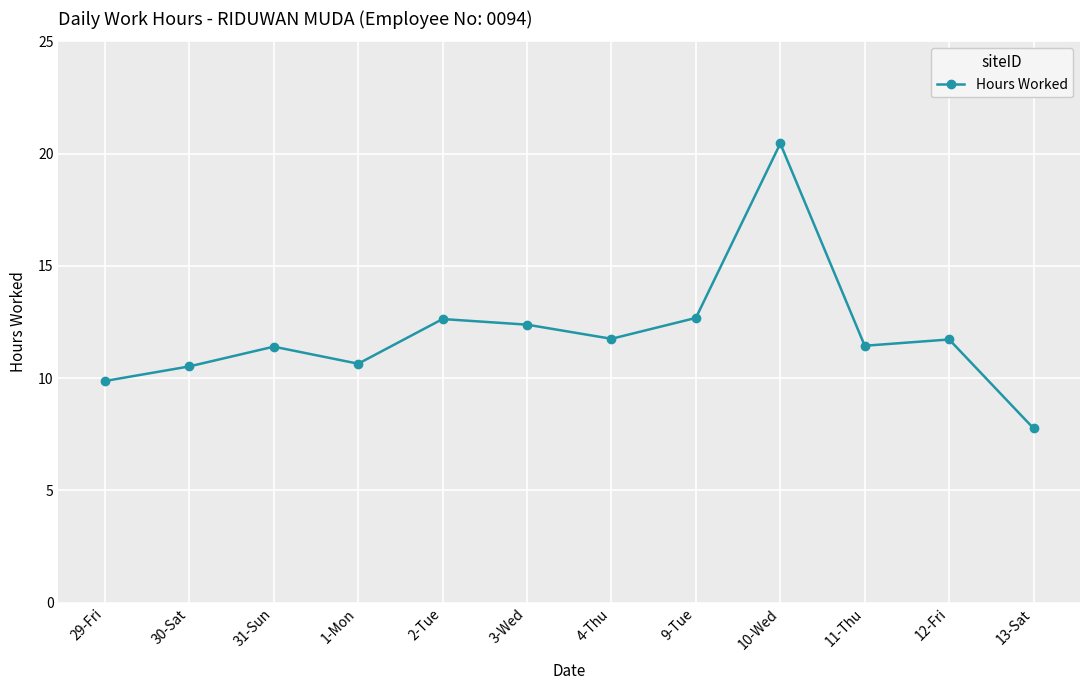

The chart shows a value of 10.5 at 30-Sat. True or false?

True